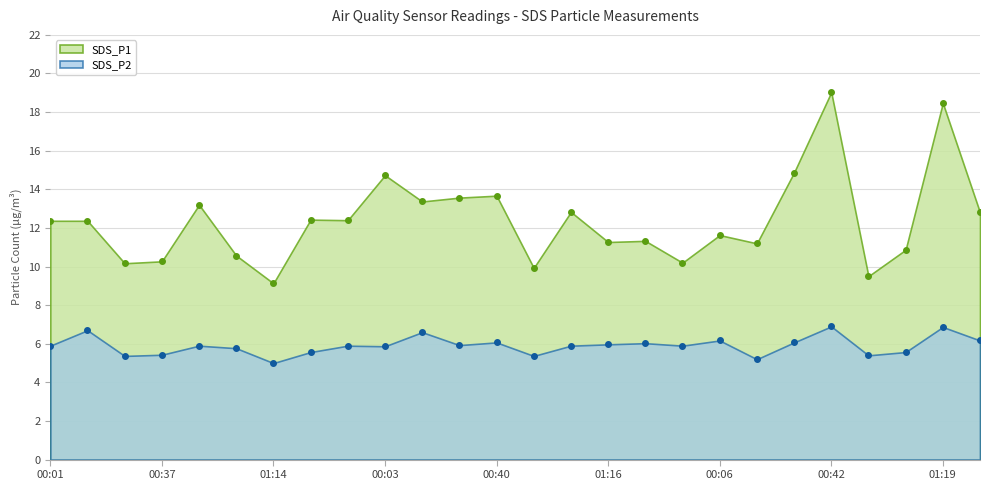

What are all the series names shown in the legend?

SDS_P1, SDS_P2